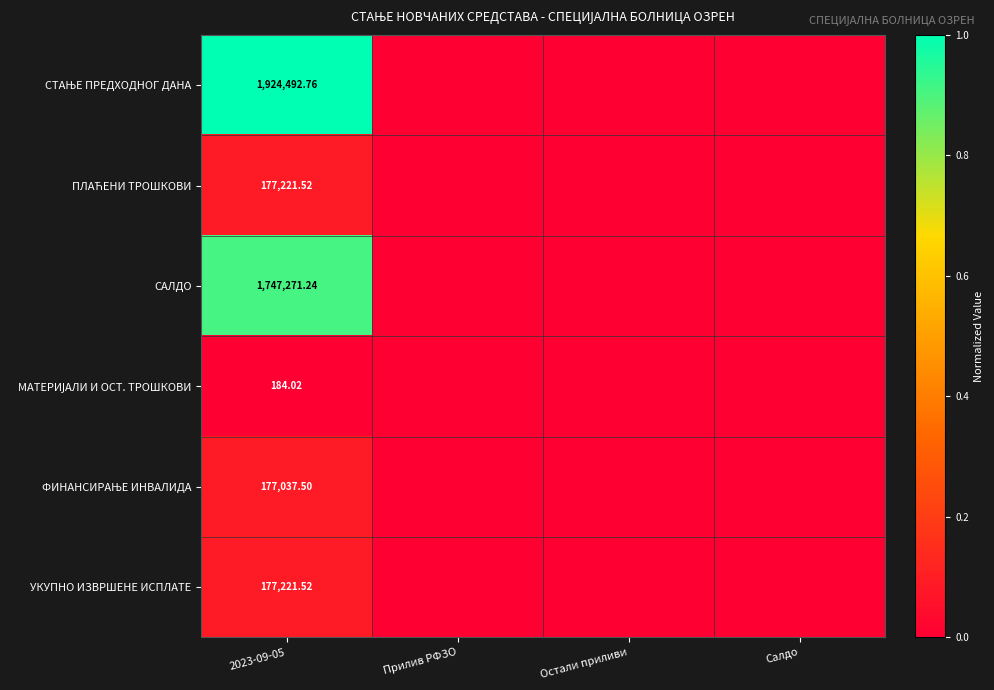

What is the difference between the maximum and minimum values in the УКУПНО ИЗВРШЕНЕ ИСПЛАТЕ series?

0.1